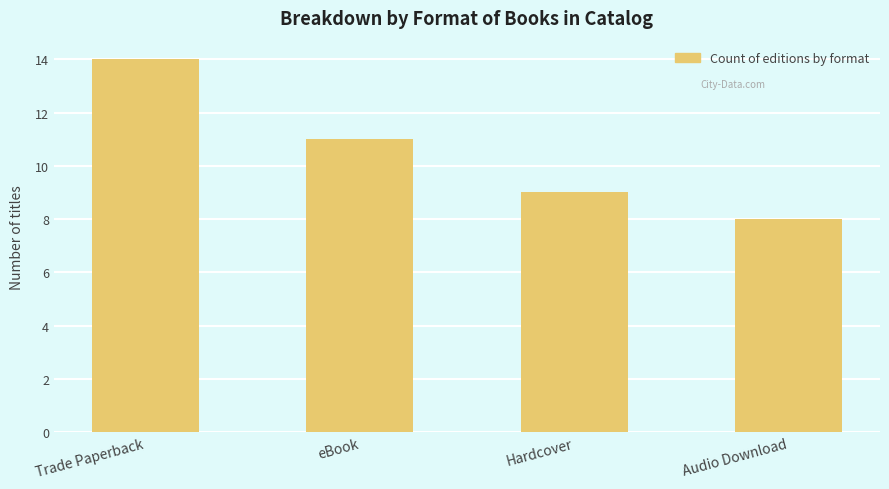

Count the values in the range 9 to 14.

3